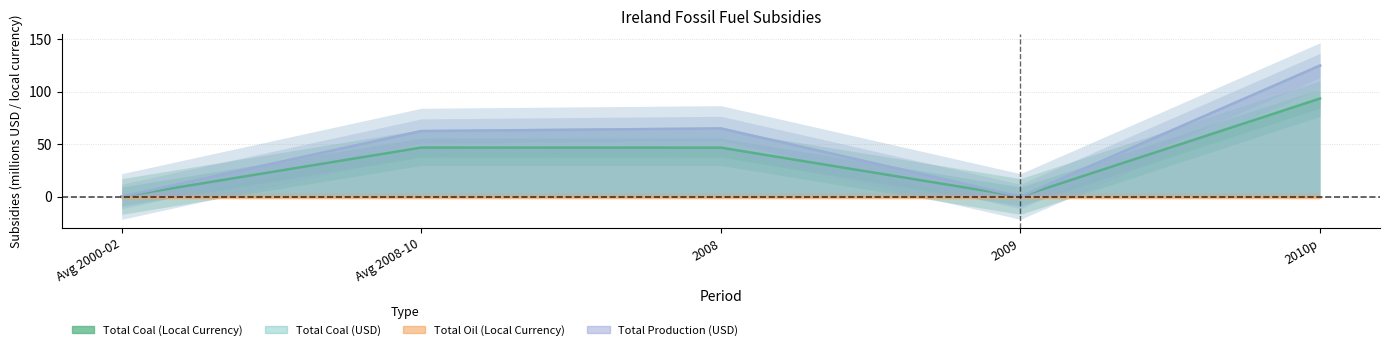

What is the total value across all series at 2010p?

343.4